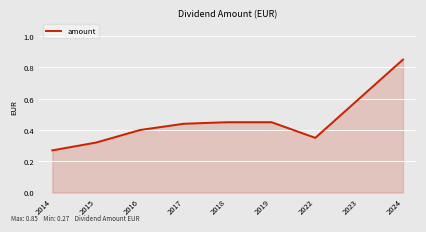

Is it true that the value at 2023 is 0.6?

True